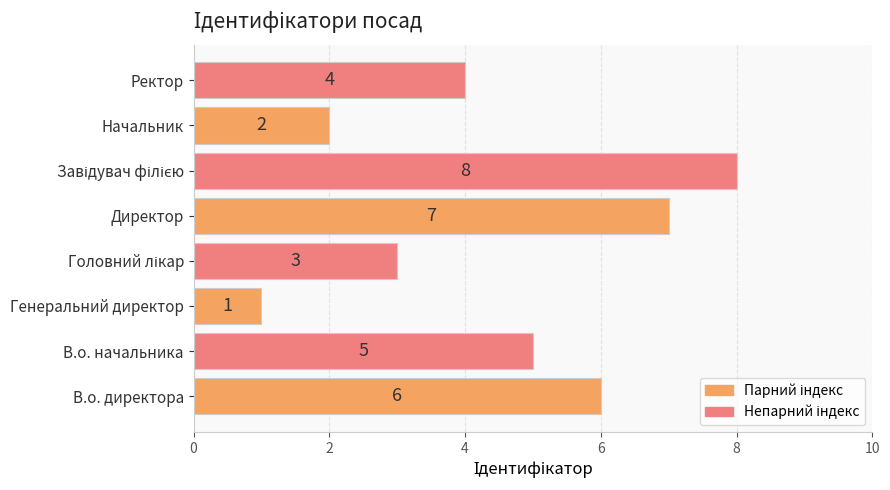

Reading top to bottom, list all the values displayed in this chart.

4	2	8	7	3	1	5	6